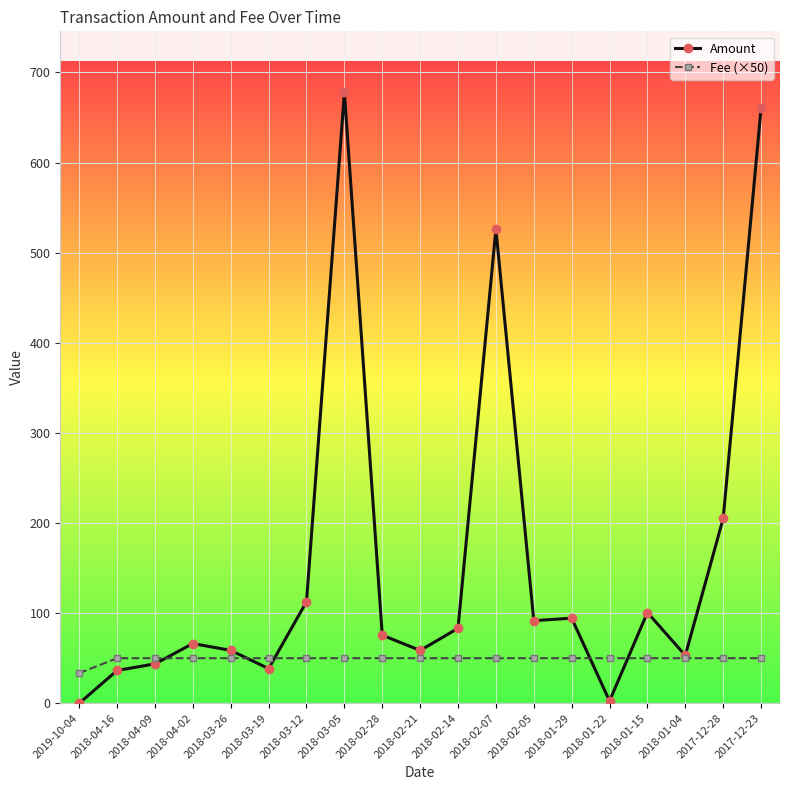

At 2018-02-28, list the series in order from smallest to largest.

Fee (×50), Amount